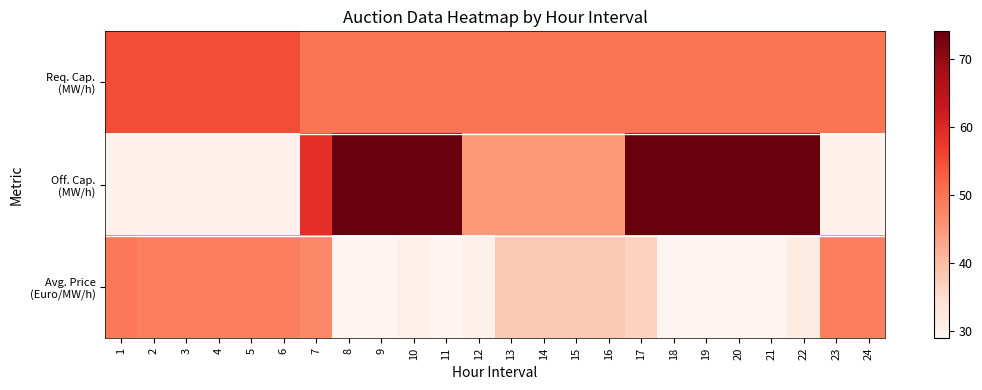

Rank the series at 3 from highest to lowest value.

Req. Cap. (MW/h), Avg. Price (Euro/MW/h), Off. Cap. (MW/h)